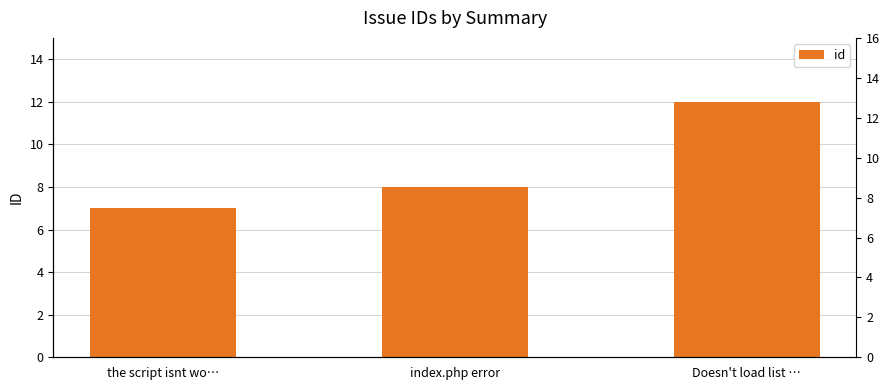

What is the minimum value shown in the chart?

7